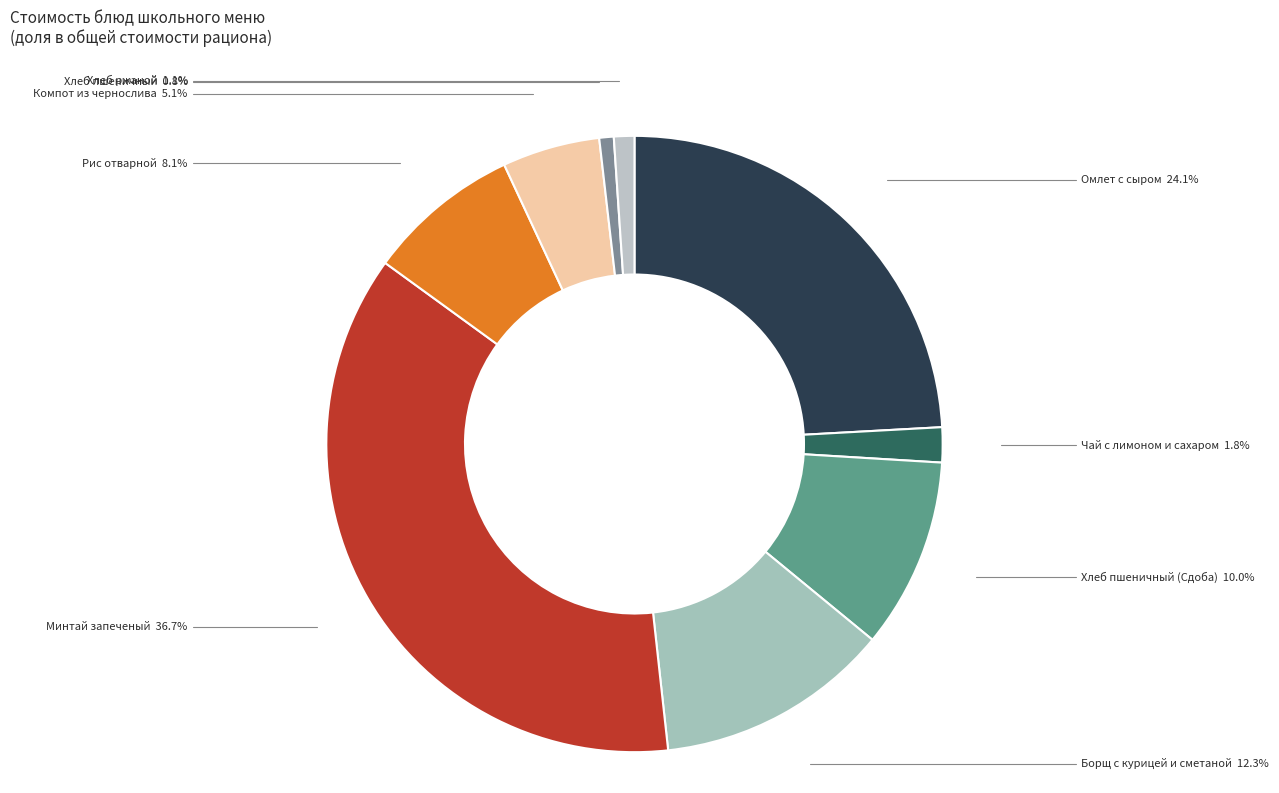

How many segments does this pie chart have?

9